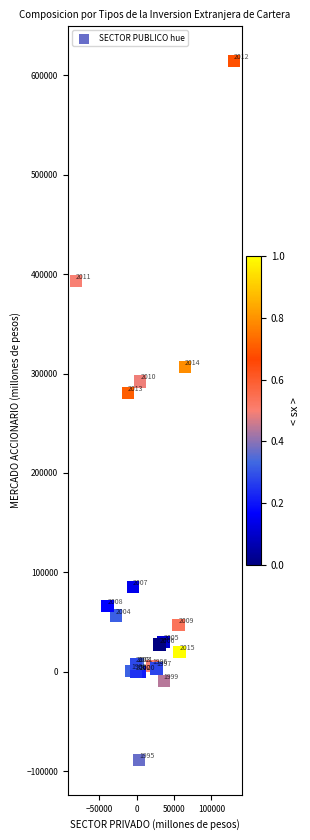

What Y value in the scatter plot is closest to 262805?

280580.4